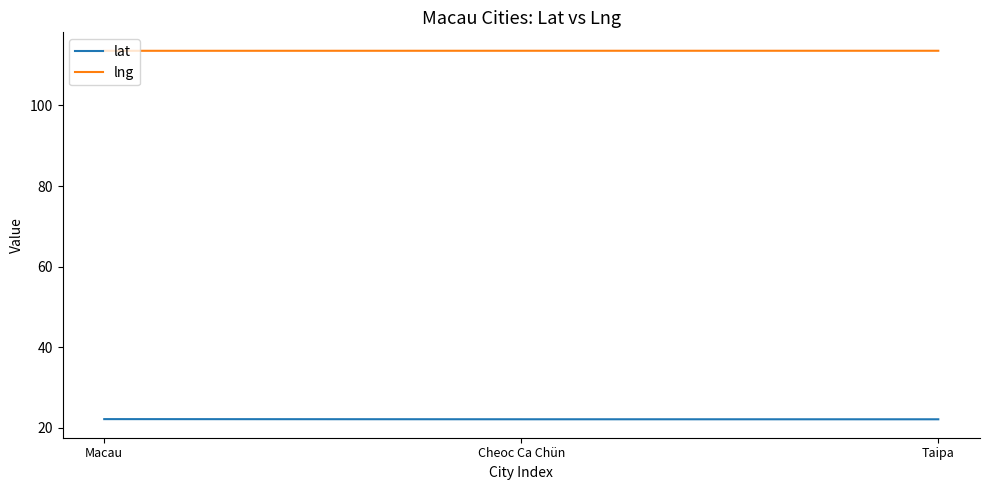

What is the minimum value shown in the chart?

22.2